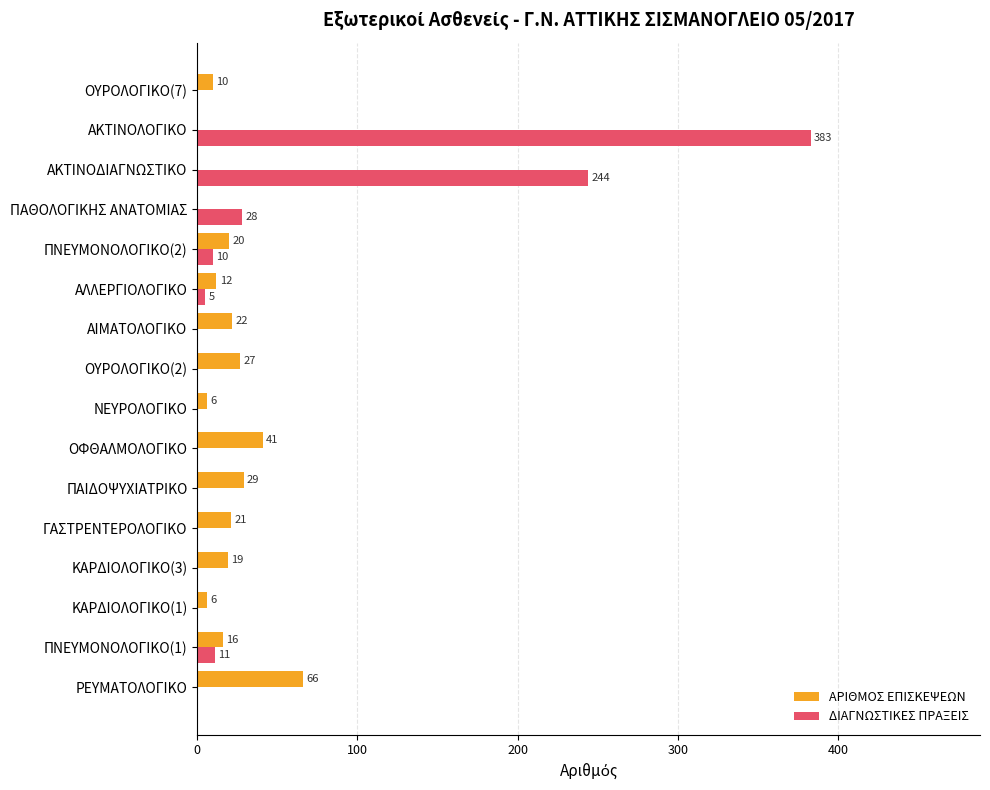

The value of ΑΡΙΘΜΟΣ ΕΠΙΣΚΕΨΕΩΝ at ΡΕΥΜΑΤΟΛΟΓΙΚΟ is 102. True or false?

False